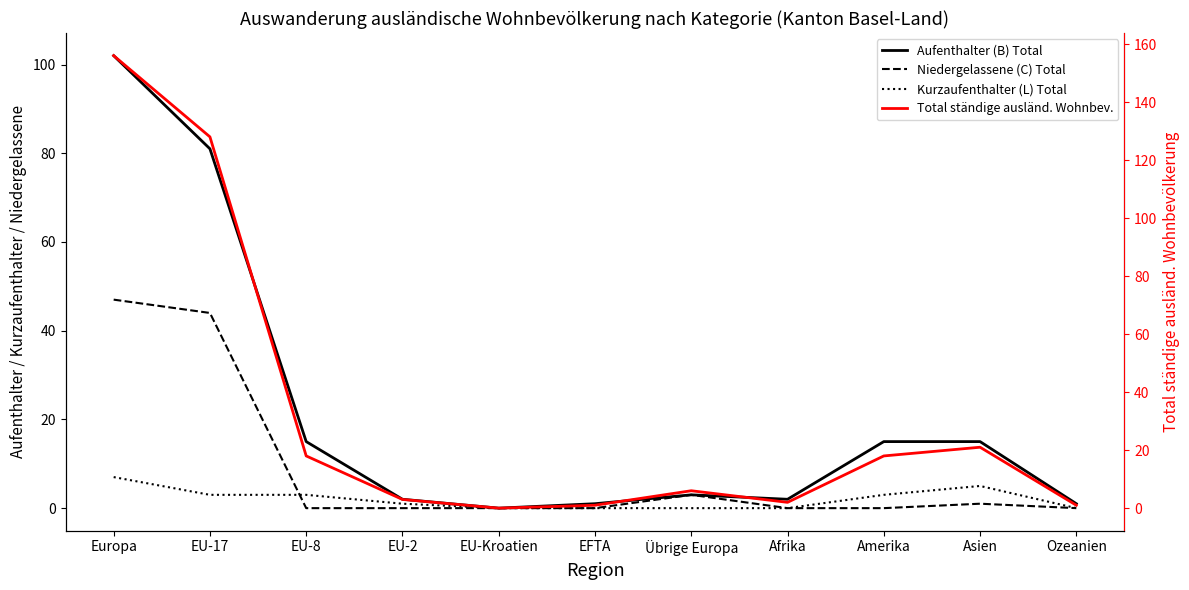

What is the greatest value displayed?

156